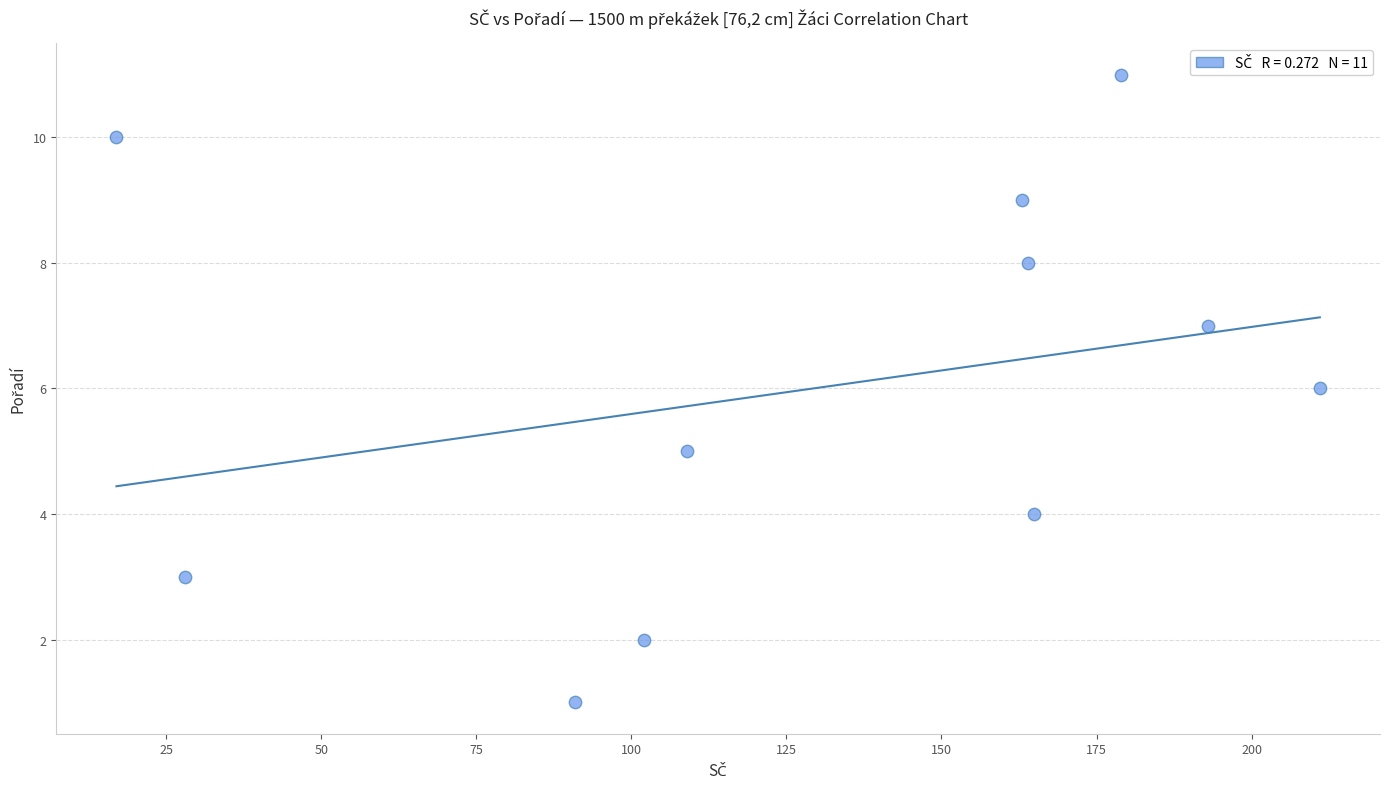

What is the average Y value?

6